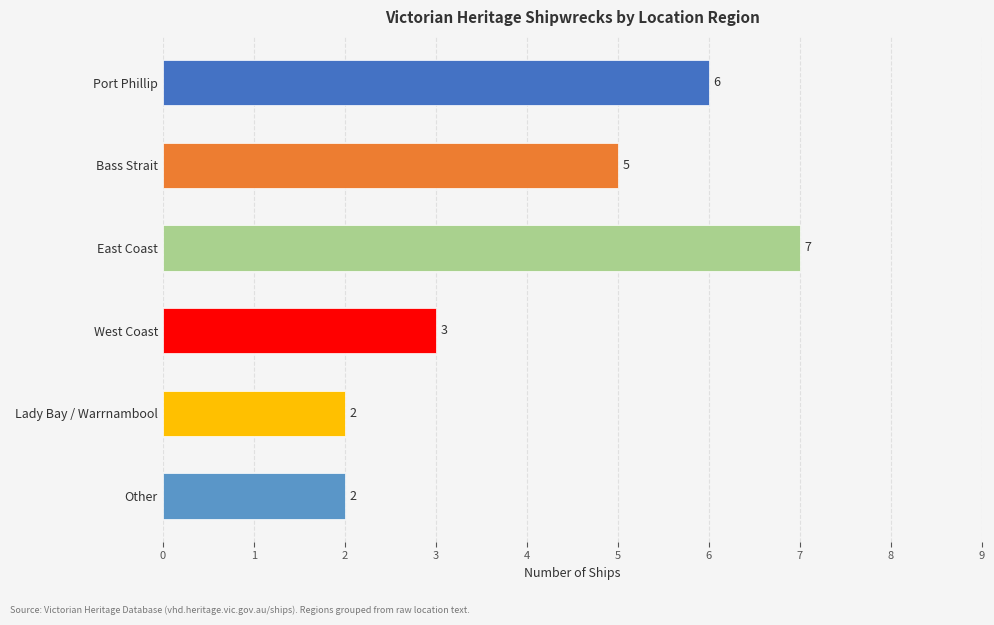

Reading top to bottom, list all the values displayed in this chart.

Port Phillip=6	Bass Strait=5	East Coast=7	West Coast=3	Lady Bay / Warrnambool=2	Other=2